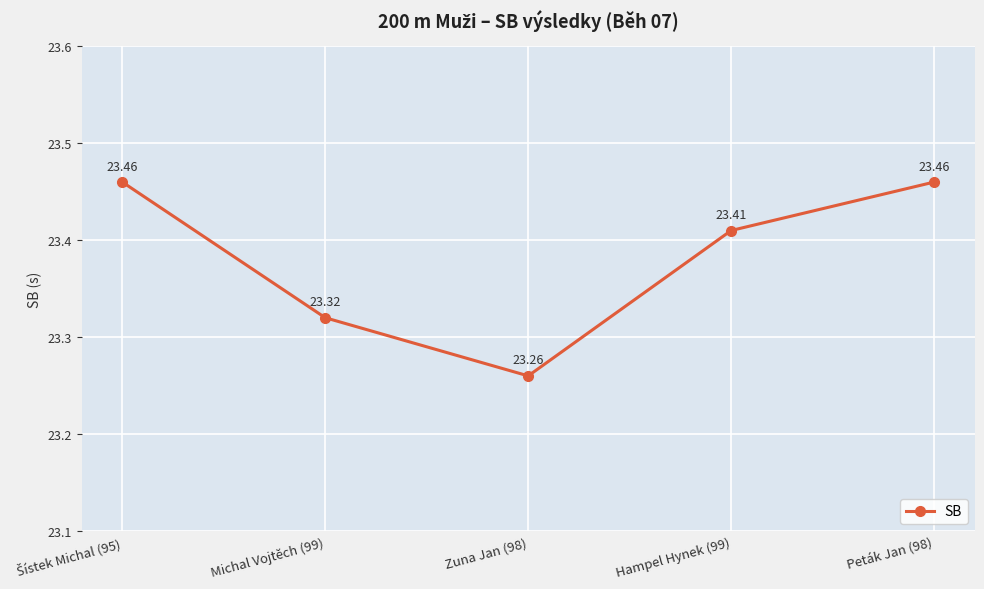

Reading left to right, what are all the values shown in this chart?

23.5	23.3	23.3	23.4	23.5